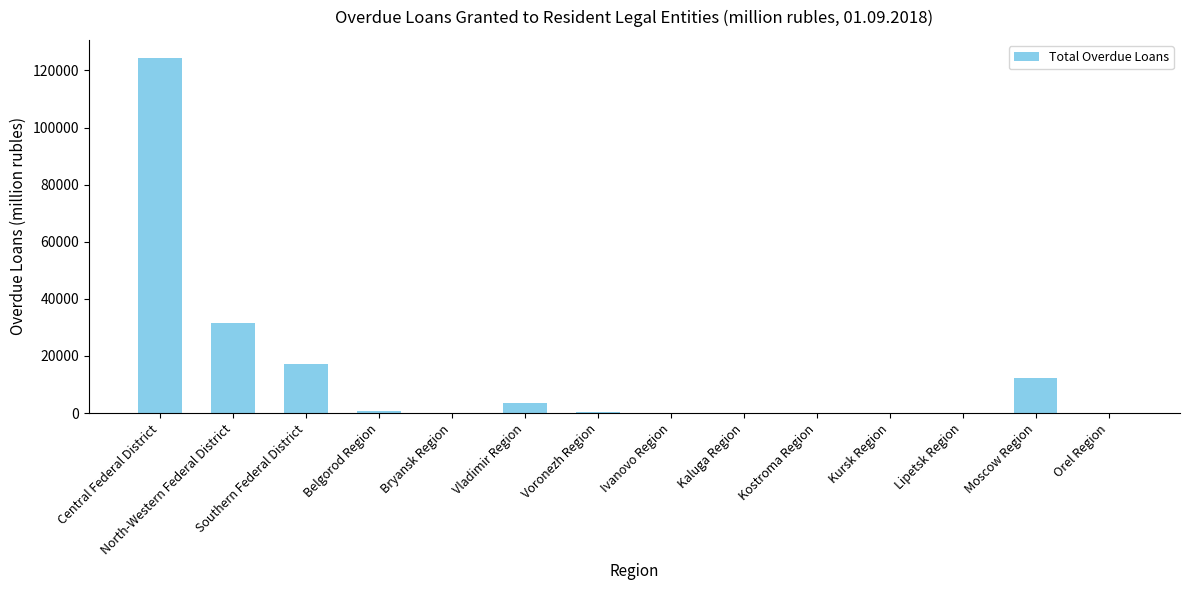

What is the change in value from Southern Federal District to Moscow Region?

-4979